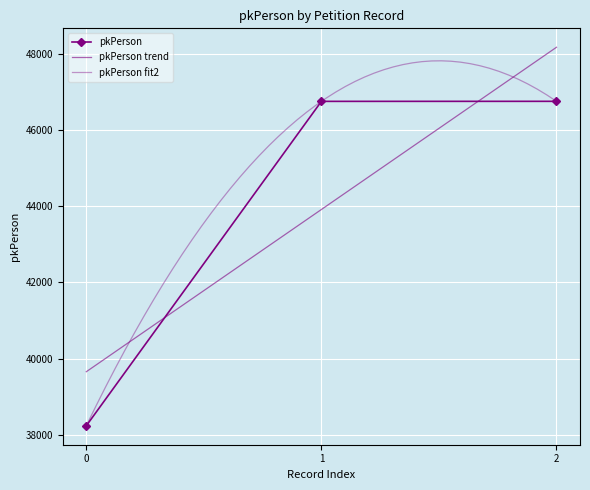

Is it true that pkPerson equals 17887 at 0?

False